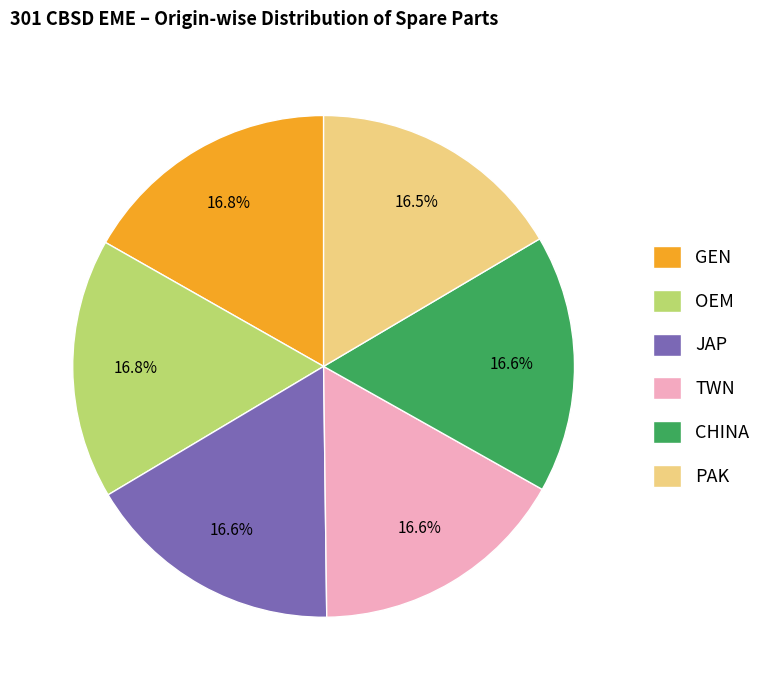

Does GEN account for over 50% of the chart?

No